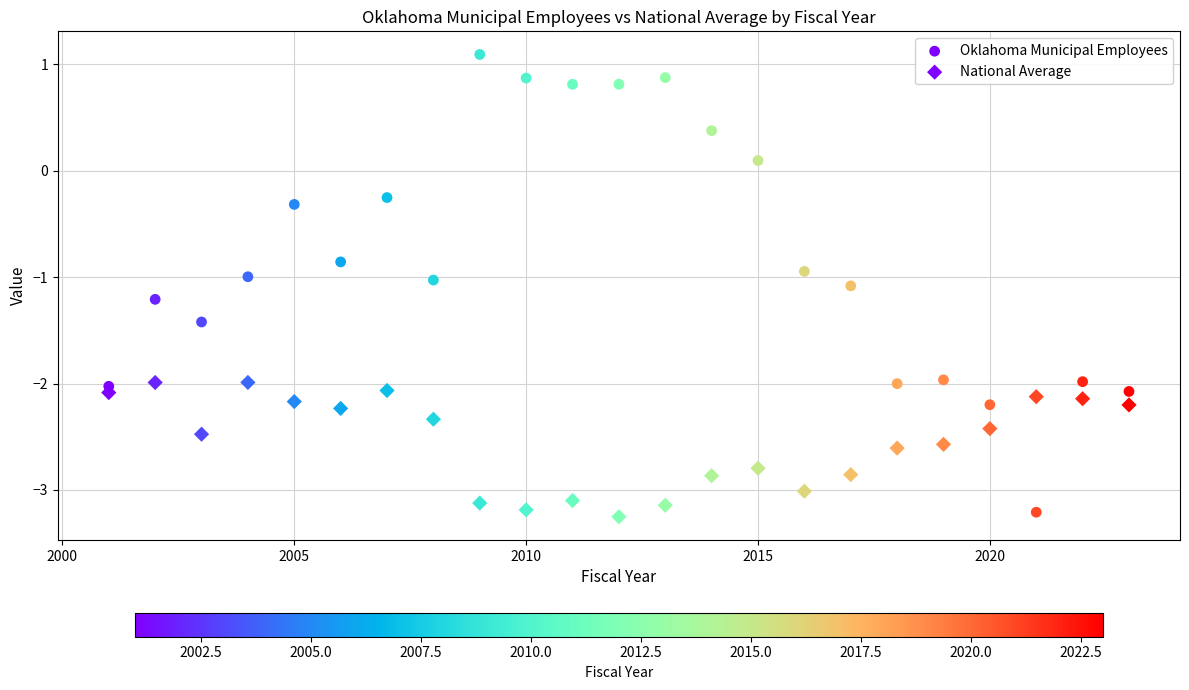

How many data points are displayed?

46